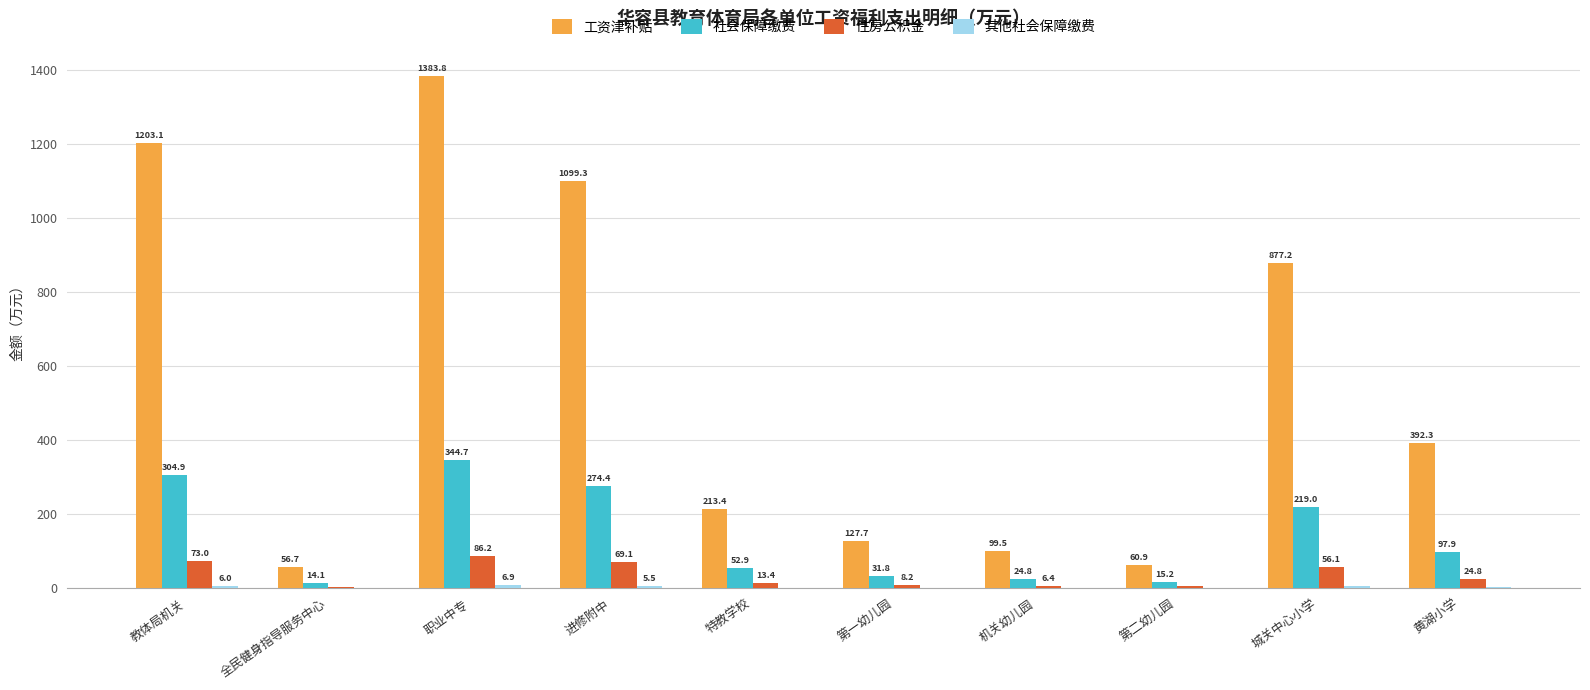

Read the 住房公积金 value at 黄湖小学.

24.8